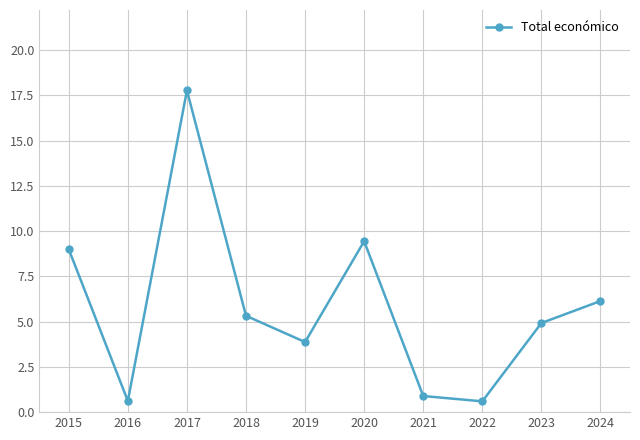

True or false: the data shows 0.6 at 2022.

True